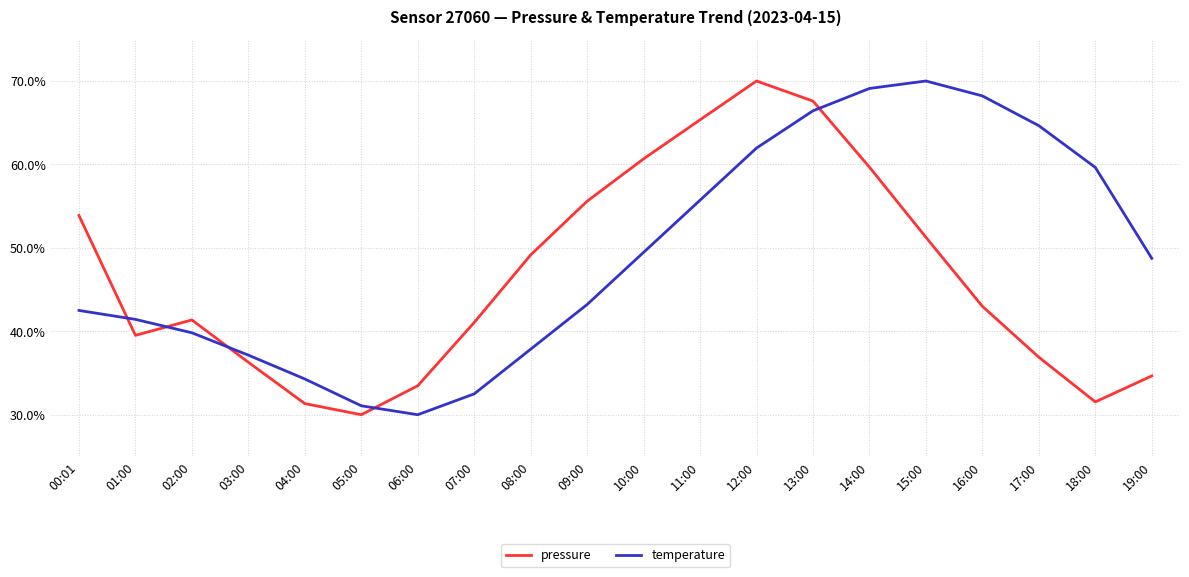

Which category has the lowest value in the pressure series?

05:00